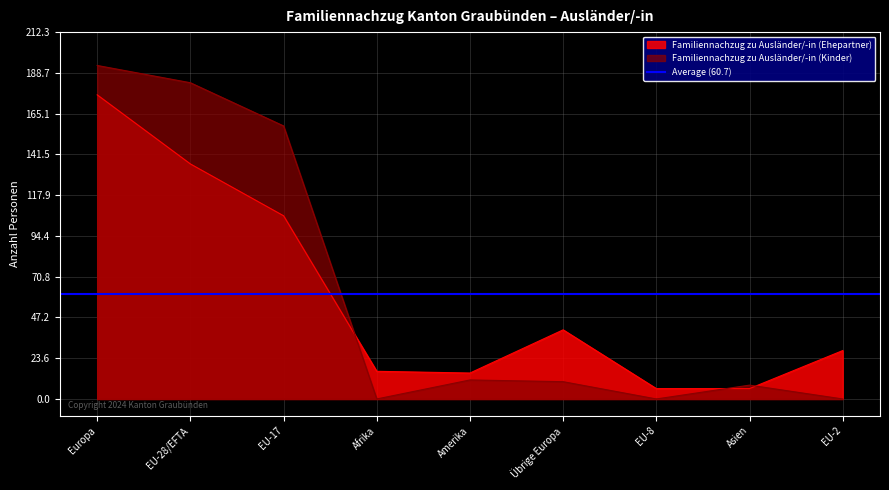

Where do Familiennachzug zu Ausländer/-in (Kinder) and Familiennachzug zu Ausländer/-in (Ehepartner) first cross each other?

EU-17 and Afrika